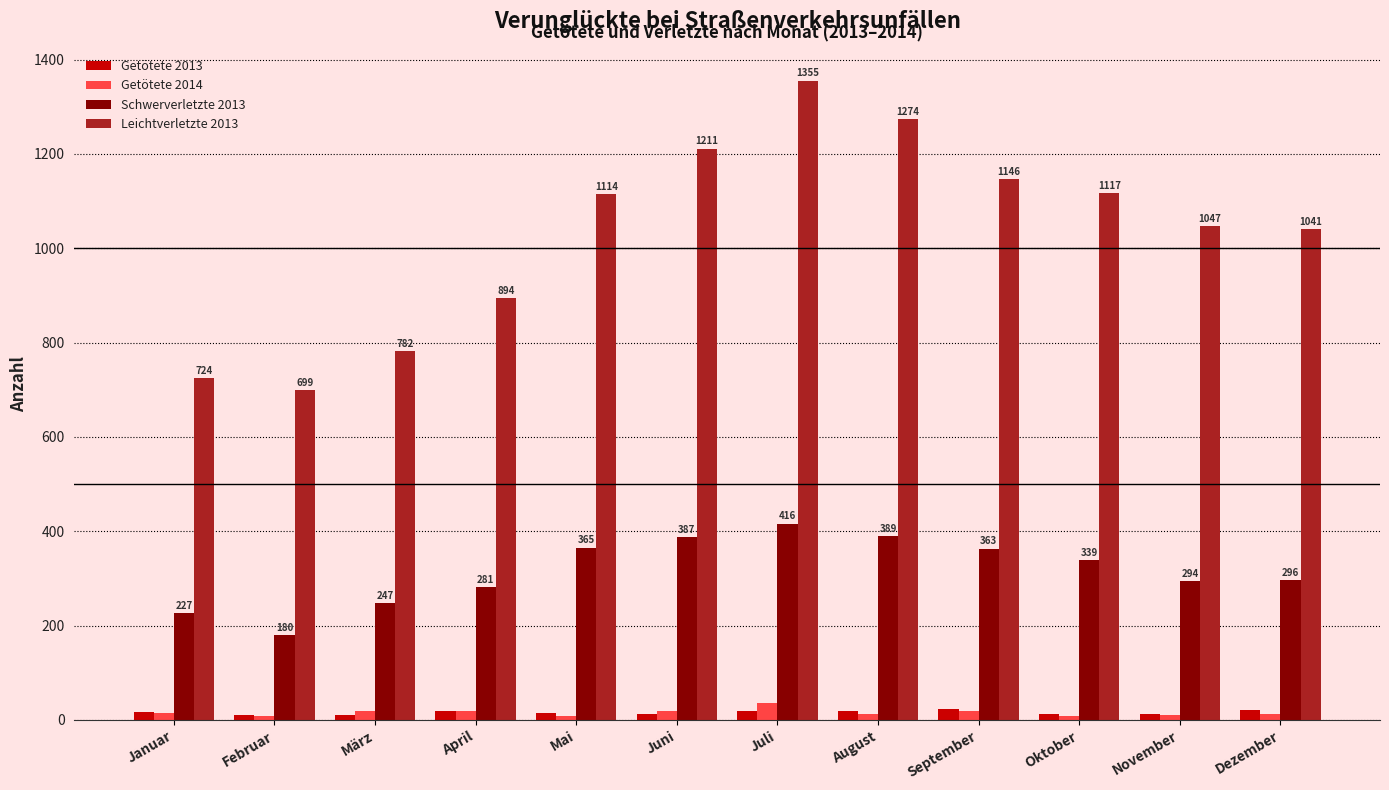

Which category has the highest value in the Leichtverletzte 2013 series?

Juli